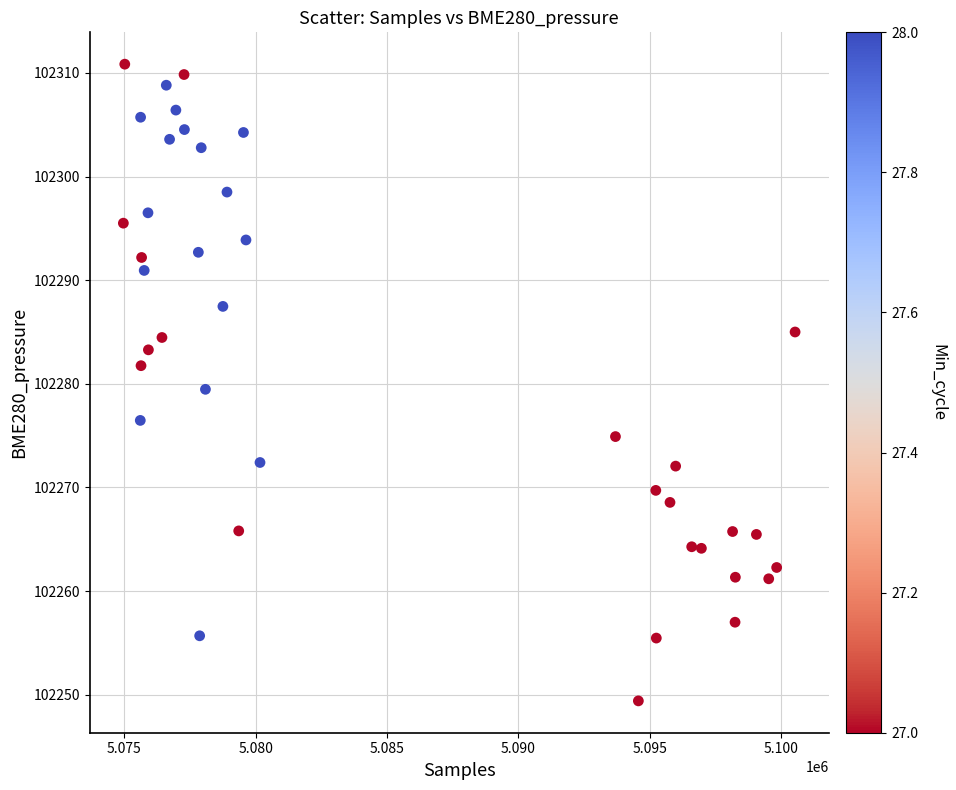

What is the range of Y values (max minus min)?

61.4